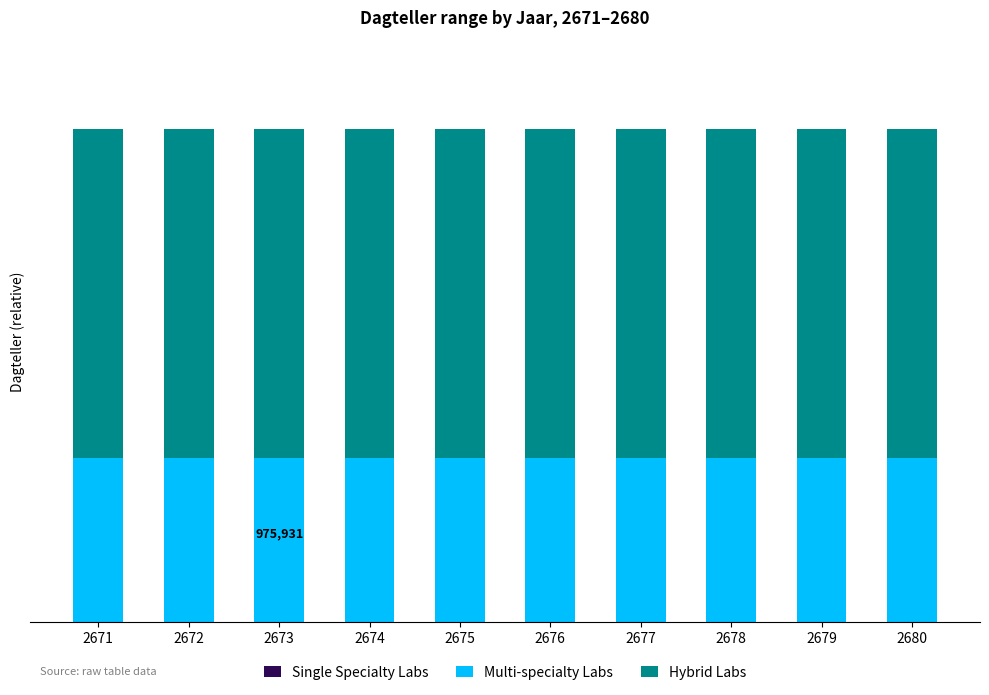

At which category is the sum across all series the highest?

2671